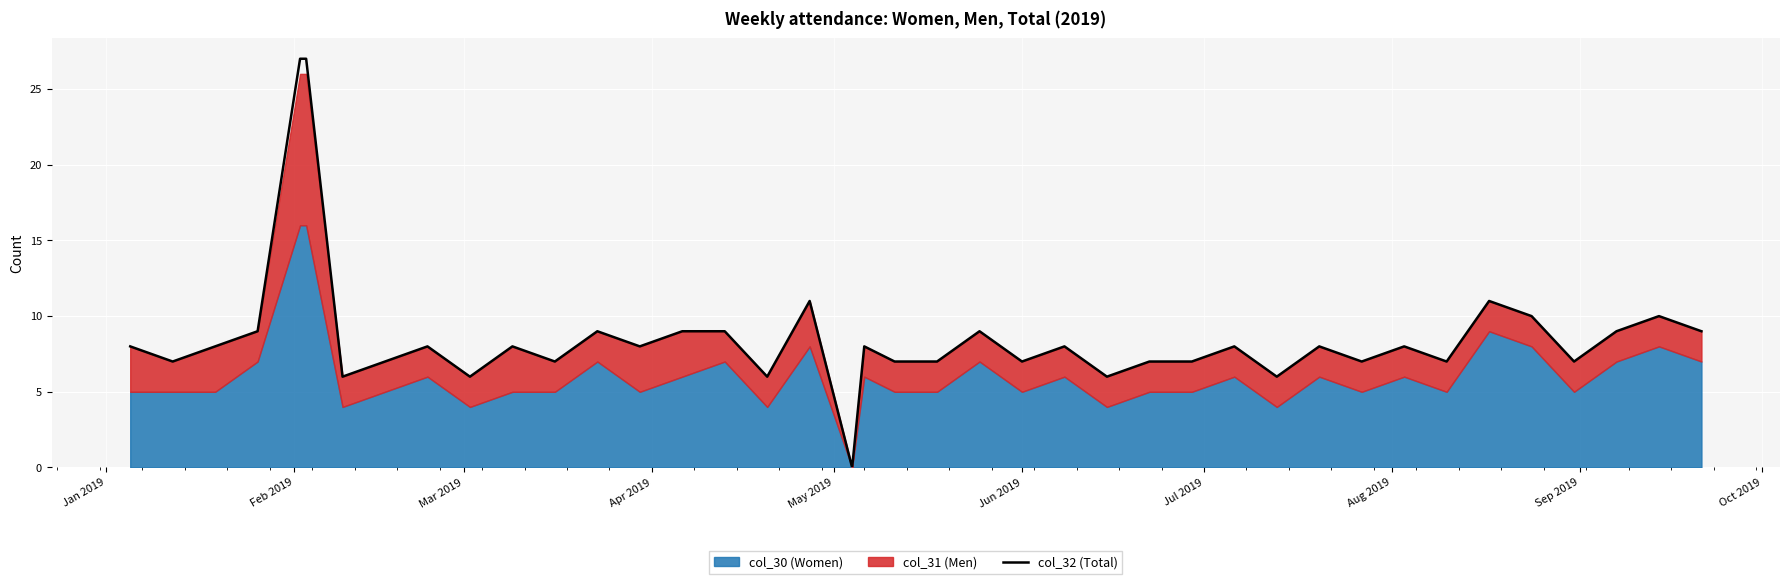

How many lines are shown in the chart?

1